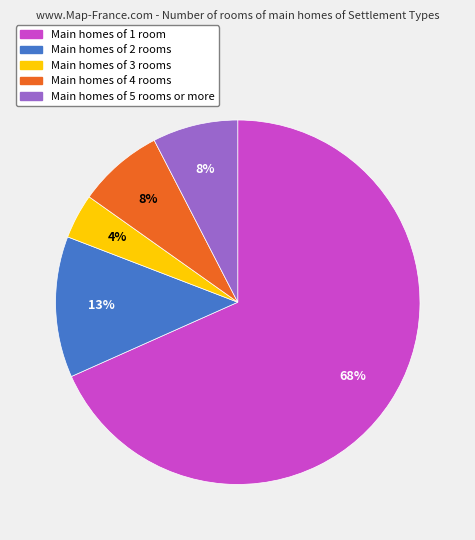

Combined, do Main homes of 5 rooms or more and Main homes of 2 rooms account for over 50%?

No